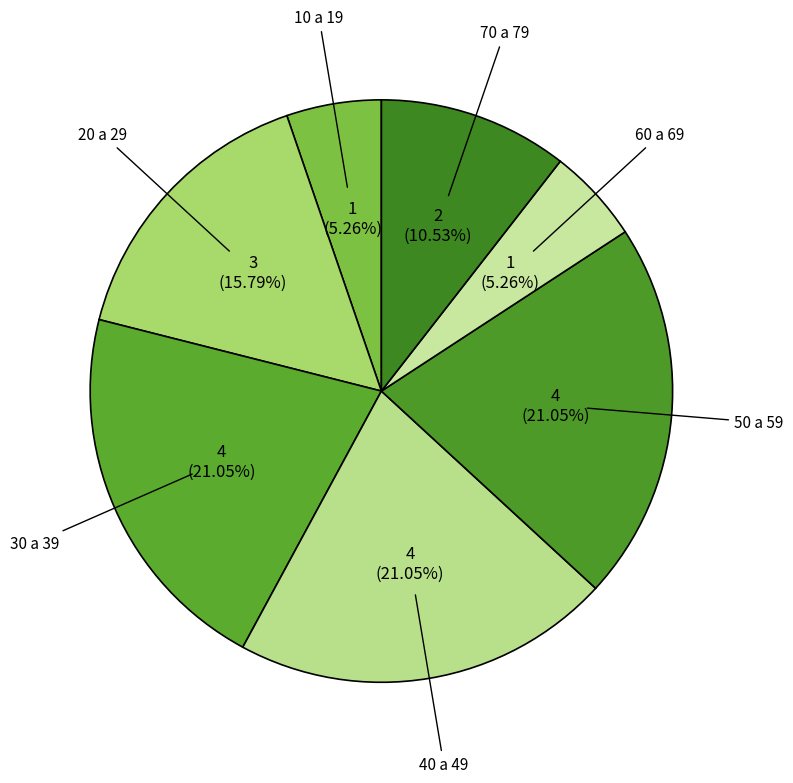

Approximately how many times larger is the value at 50 a 59 compared to 20 a 29?

1.3